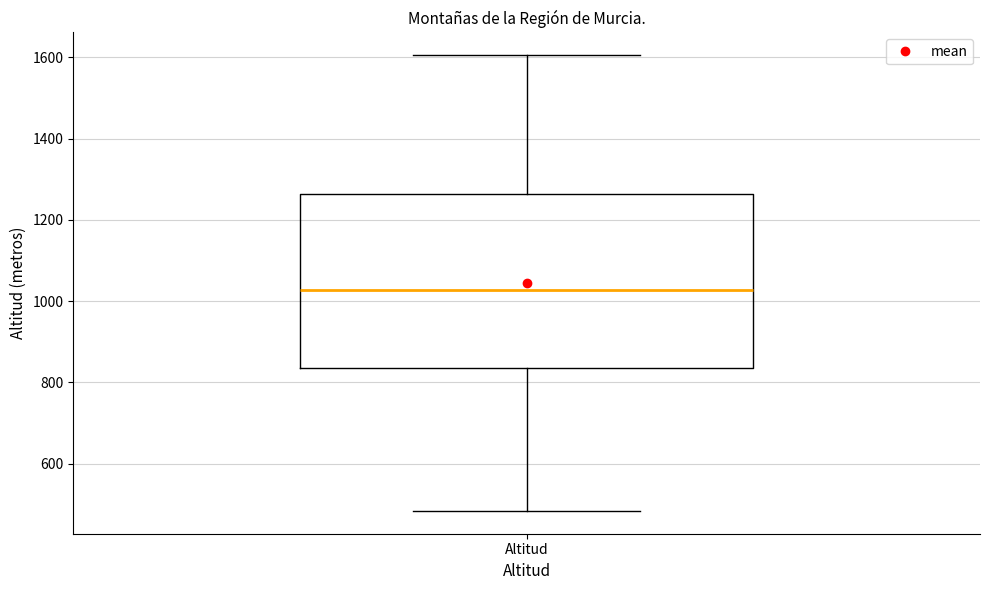

Where is the upper edge of the box for Altitud on the y-axis? The values are not printed on the chart, so give them approximately, as read against the axis.

1260